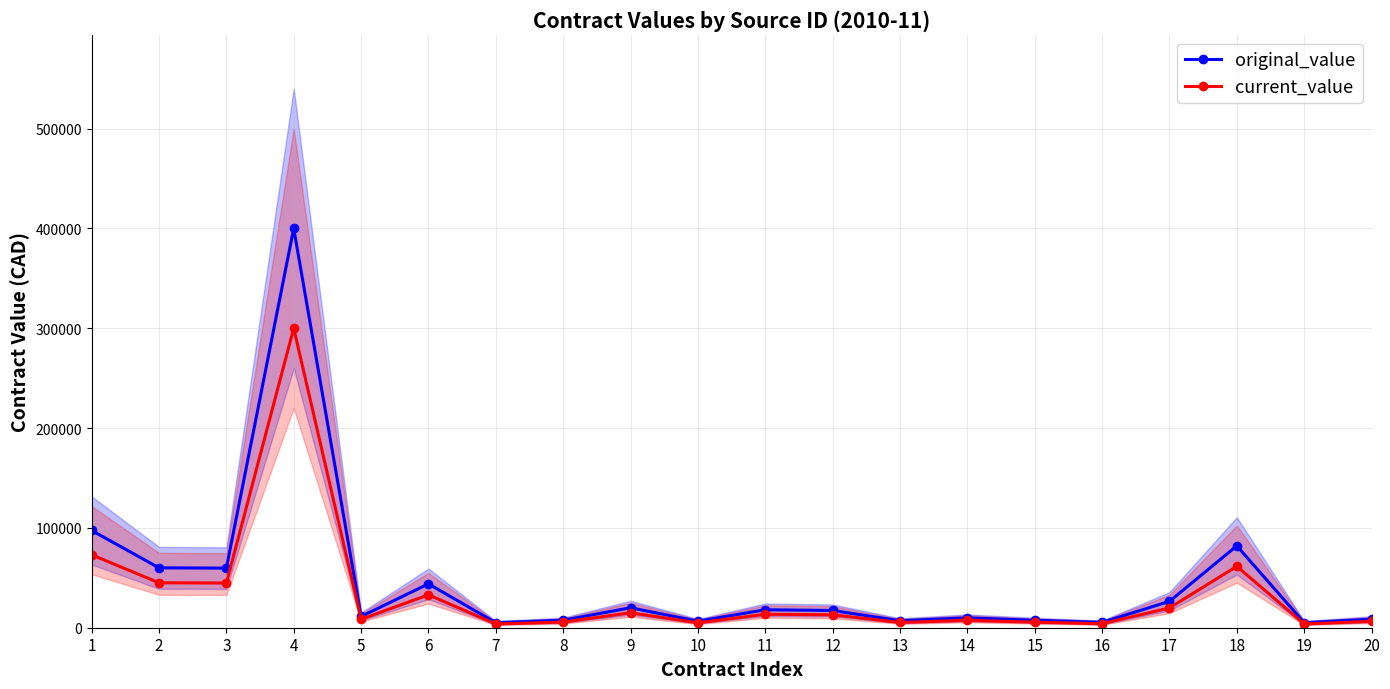

How many values in the current_value series are below 12951?

10